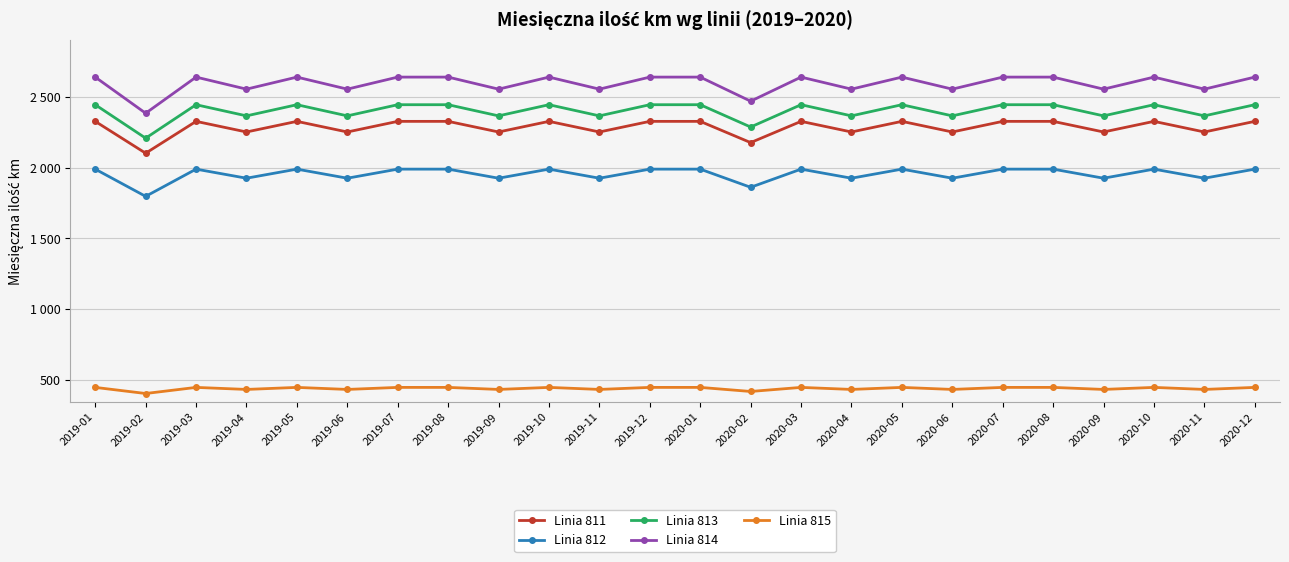

What is the total value across all series at 2020-08?

9851.8